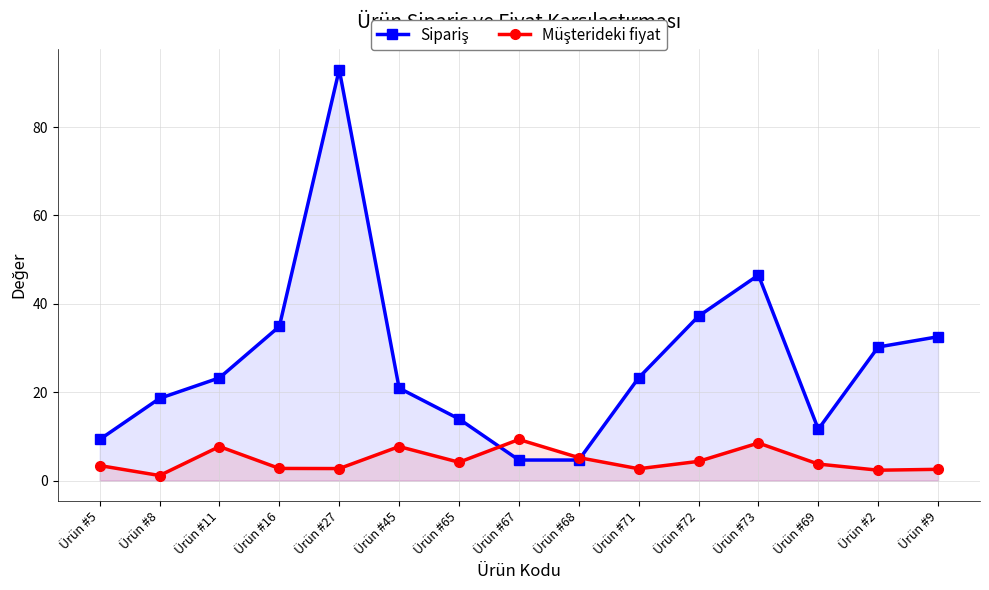

How many lines are shown in the chart?

2